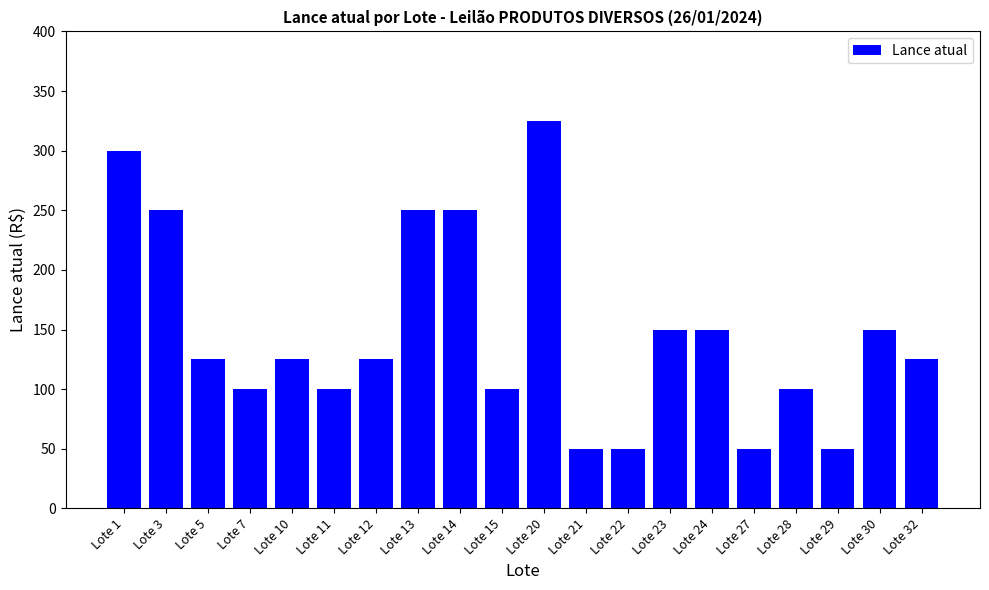

The chart shows a value of 100 at Lote 7. True or false?

True